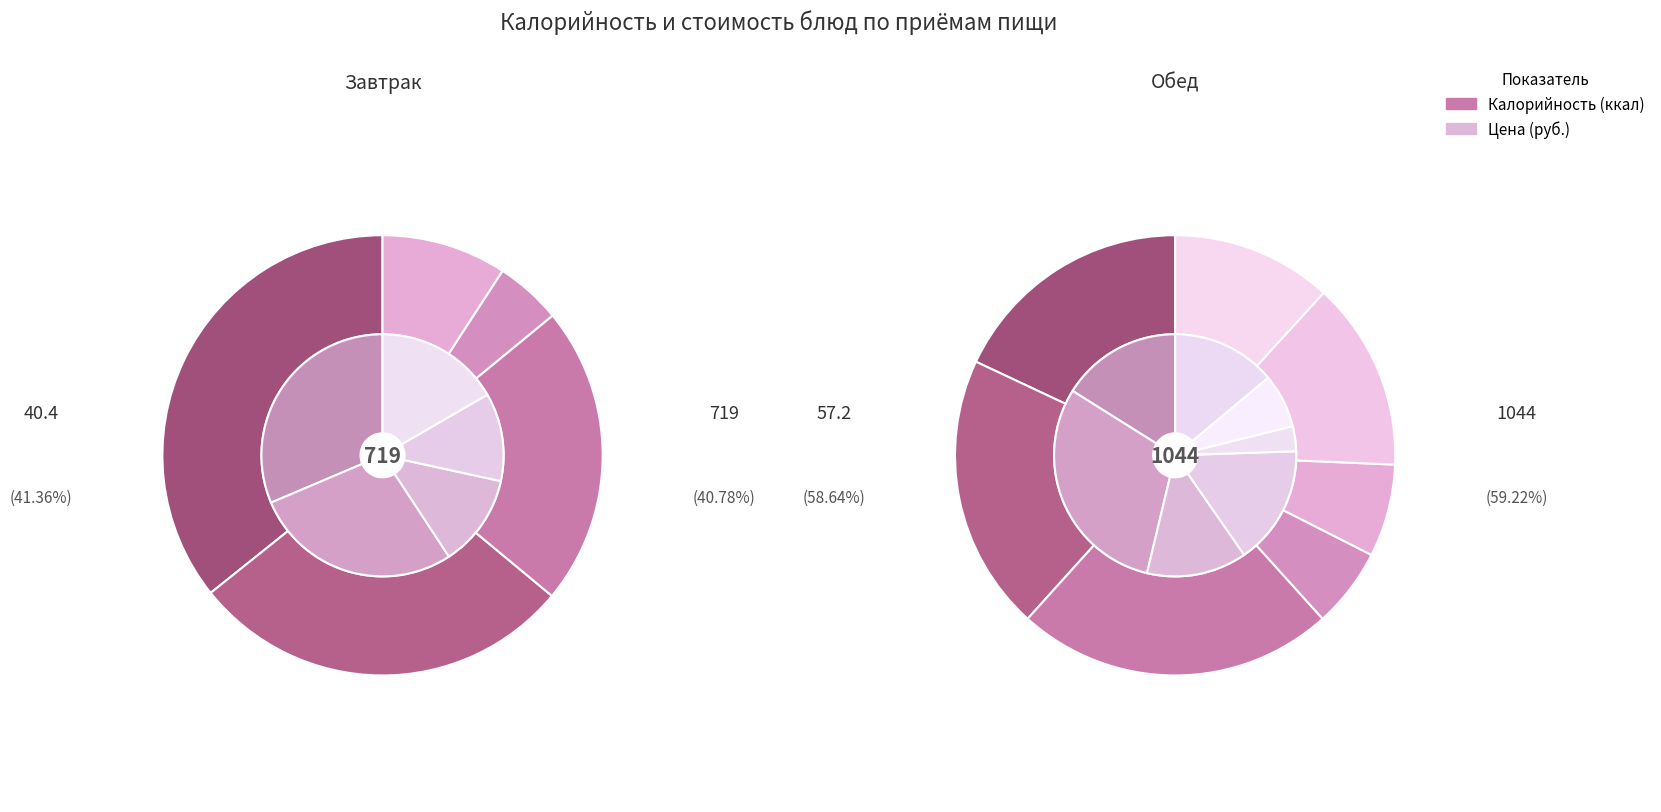

What percentage do Суп картофельный and Хлеб ржаной together represent?

18.9%